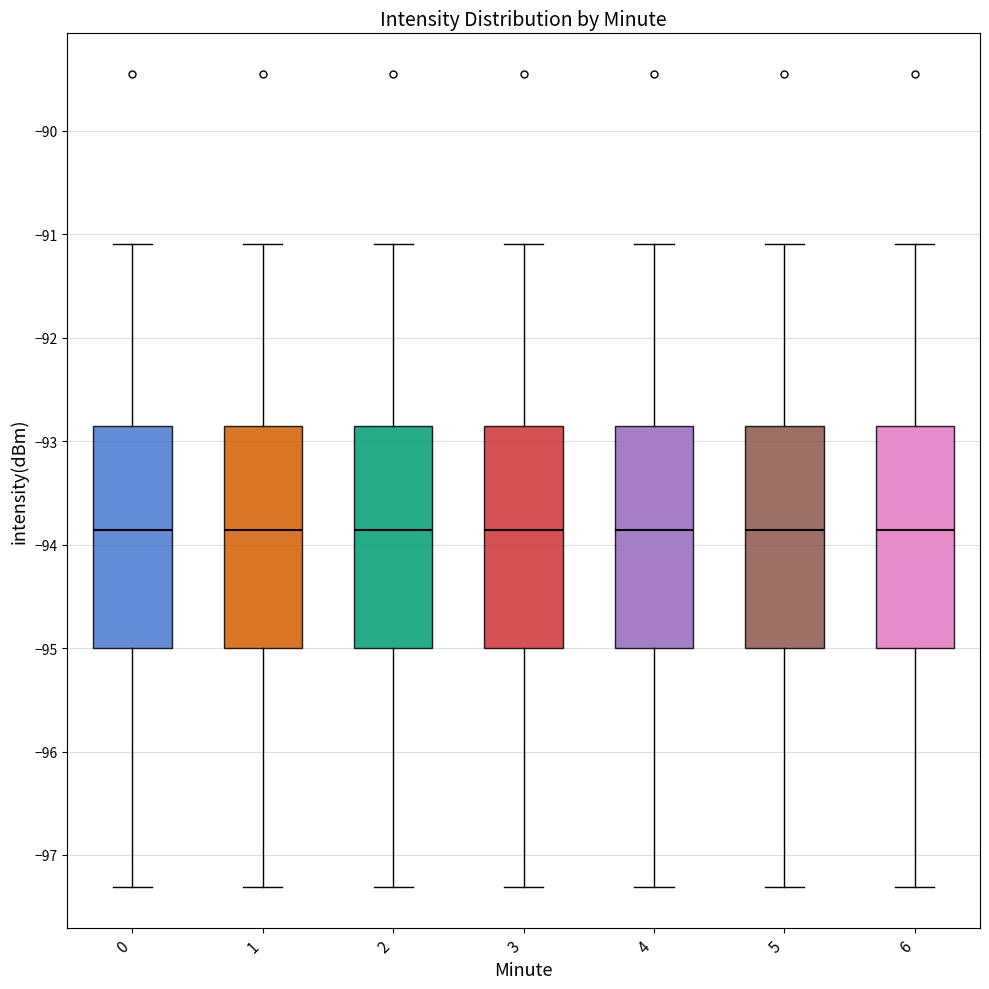

Reading left to right, transcribe this box plot: for each box, give where its median line is, the range the box spans, and where its two whiskers end, as read against the y-axis. The values are not printed on the chart, so give them approximately, as read against the axis.

0: median -93.9, box -95.0 to -92.9, whiskers -97.3 to -91.1
1: median -93.9, box -95.0 to -92.9, whiskers -97.3 to -91.1
2: median -93.9, box -95.0 to -92.9, whiskers -97.3 to -91.1
3: median -93.9, box -95.0 to -92.9, whiskers -97.3 to -91.1
4: median -93.9, box -95.0 to -92.9, whiskers -97.3 to -91.1
5: median -93.9, box -95.0 to -92.9, whiskers -97.3 to -91.1
6: median -93.9, box -95.0 to -92.9, whiskers -97.3 to -91.1